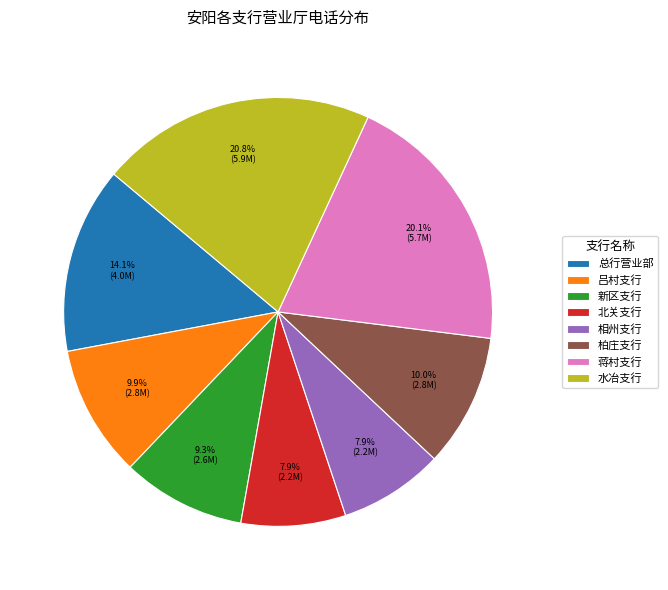

Which category has the biggest portion of the pie?

水冶支行